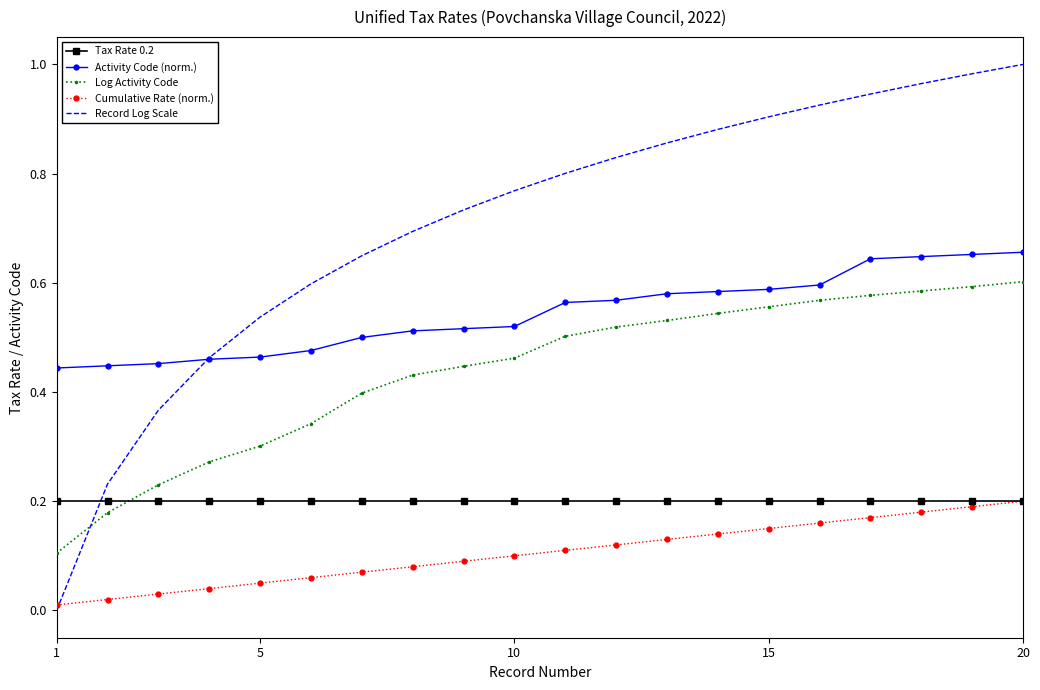

True or false: Activity Code (norm.) and Log Activity Code intersect in this chart.

False